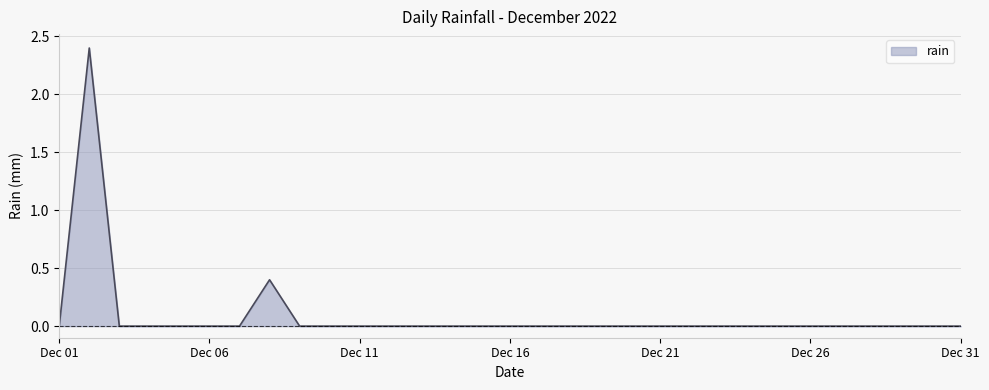

Reading right to left, extract all data points from this chart.

0.0	0.0	0.0	0.0	0.0	0.0	0.0	0.0	0.0	0.0	0.0	0.0	0.0	0.0	0.0	0.0	0.0	0.0	0.0	0.0	0.0	0.0	0.0	0.4	0.0	0.0	0.0	0.0	0.0	2.4	0.0